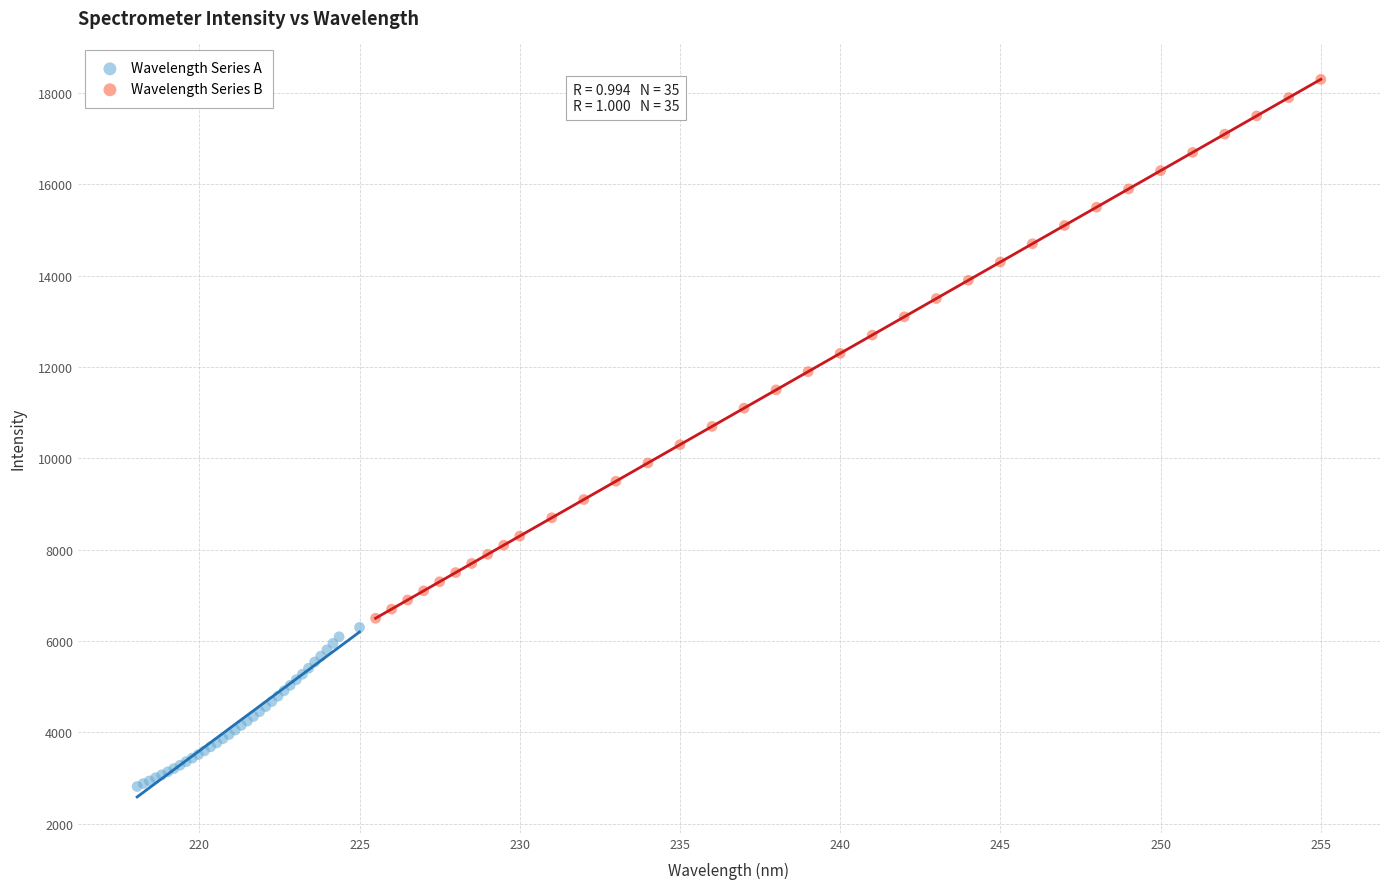

Which series reaches the maximum Y coordinate?

Wavelength Series B